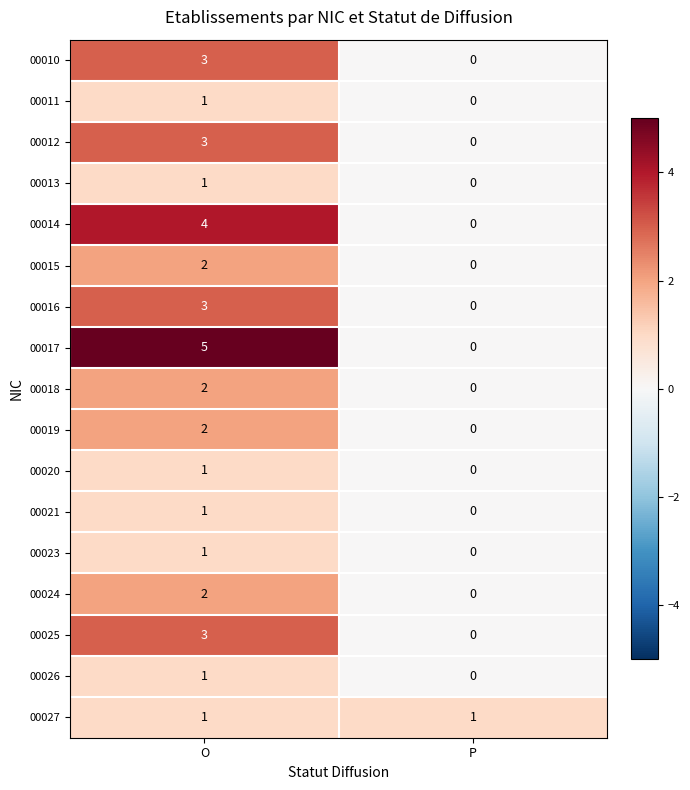

How many series are shown in this chart?

17